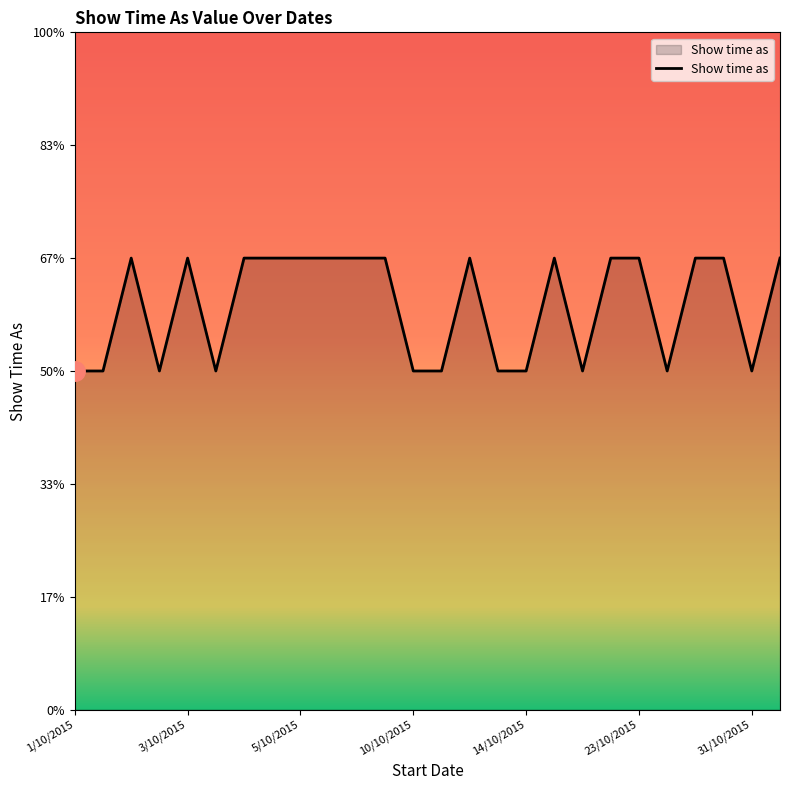

Does the chart display data point markers on the line(s)?

No